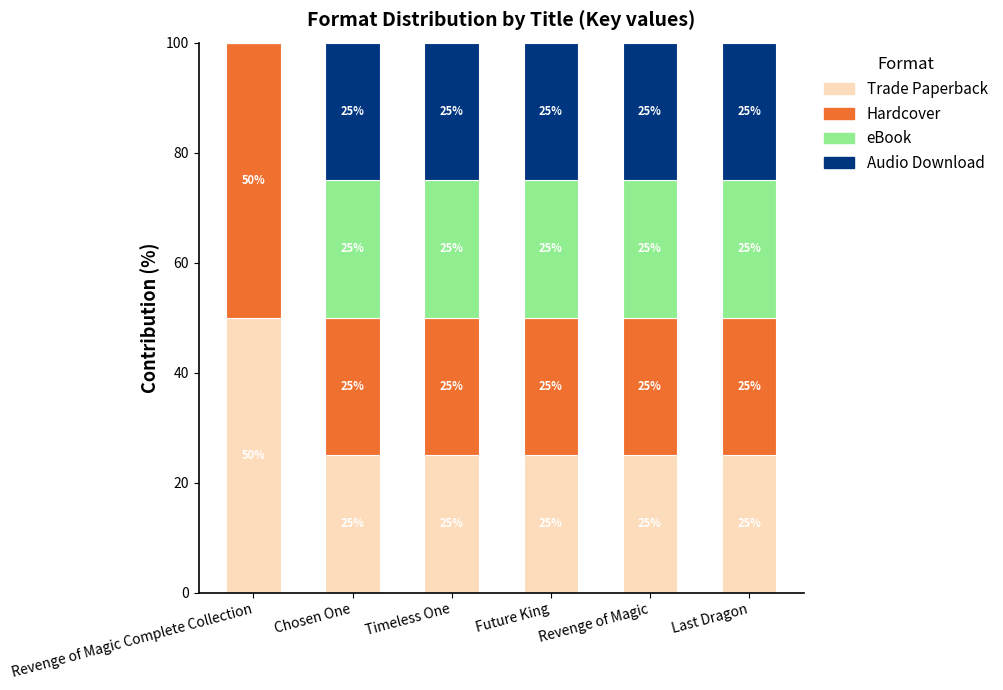

What is the approximate value of Trade Paperback at Revenge of Magic Complete Collection?

50